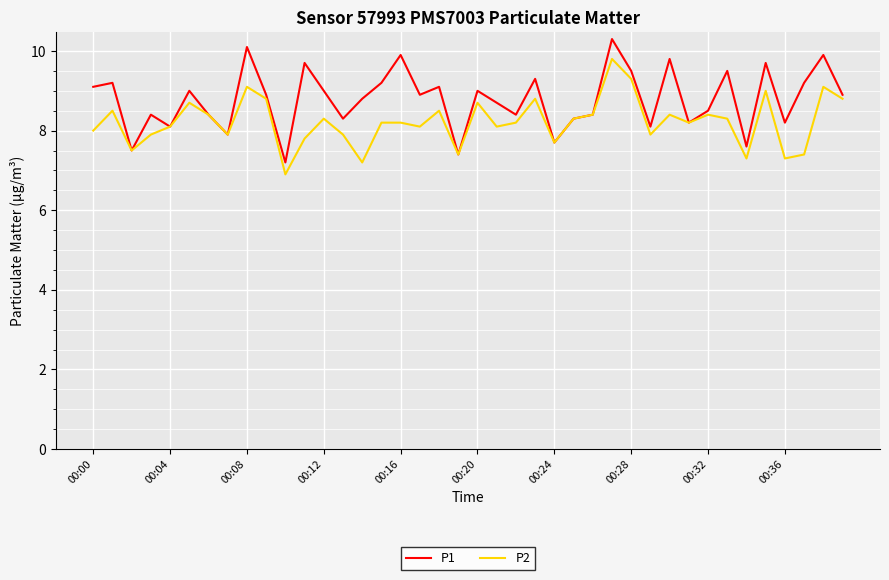

What is the greatest value displayed?

10.3